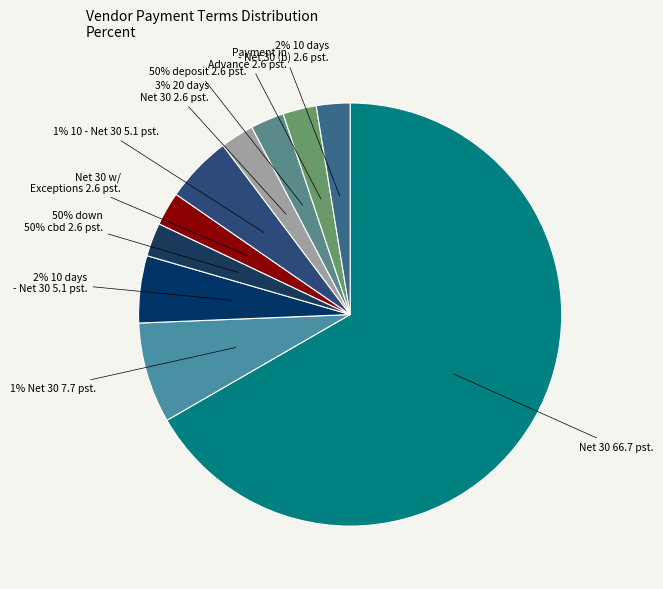

Which category has the smallest portion of the pie?

50% down, 50% cbd